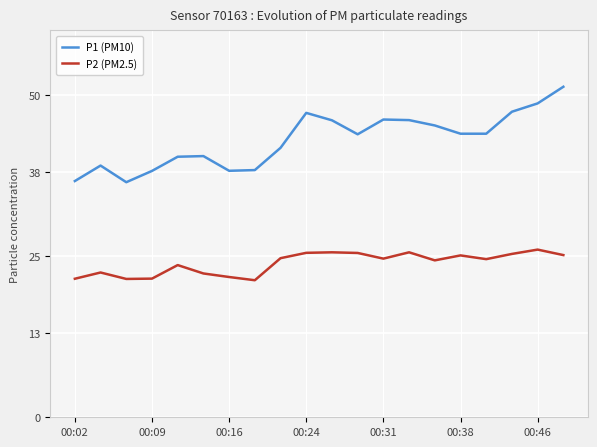

Which series has the largest total across all categories?

P1 (PM10)